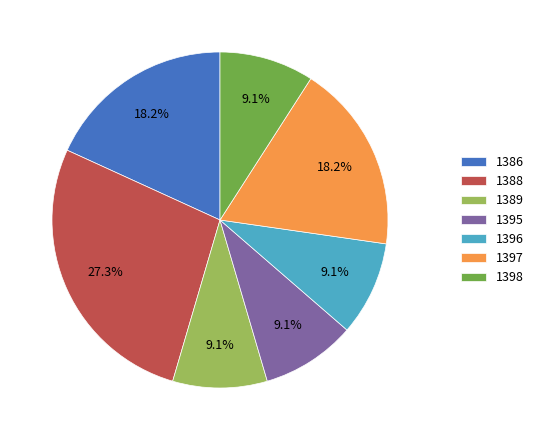

Is it true that 1389 is 15% of the pie?

False